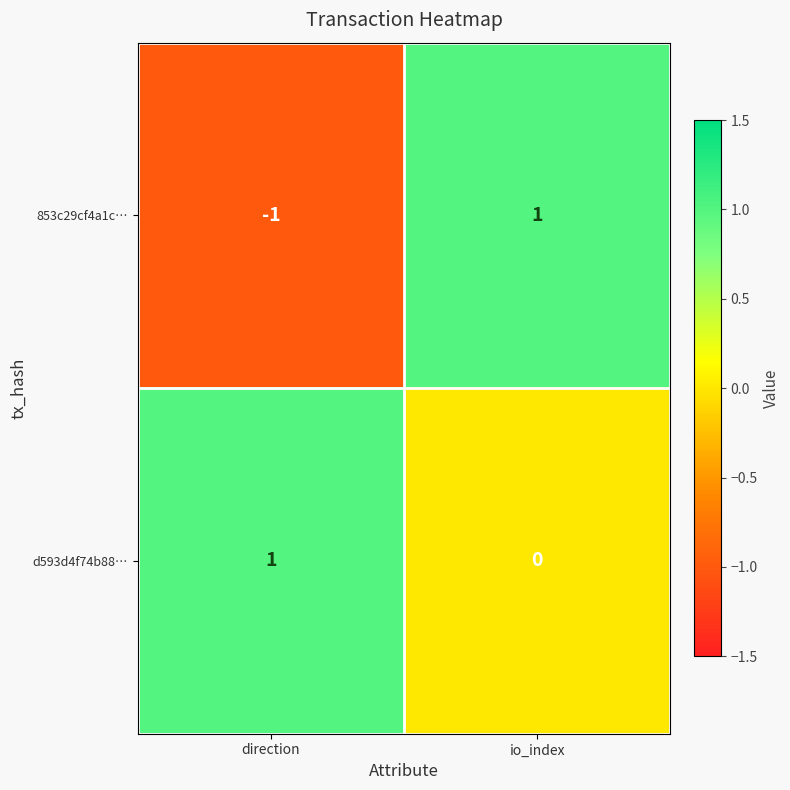

What is the total value across all series at io_index?

1